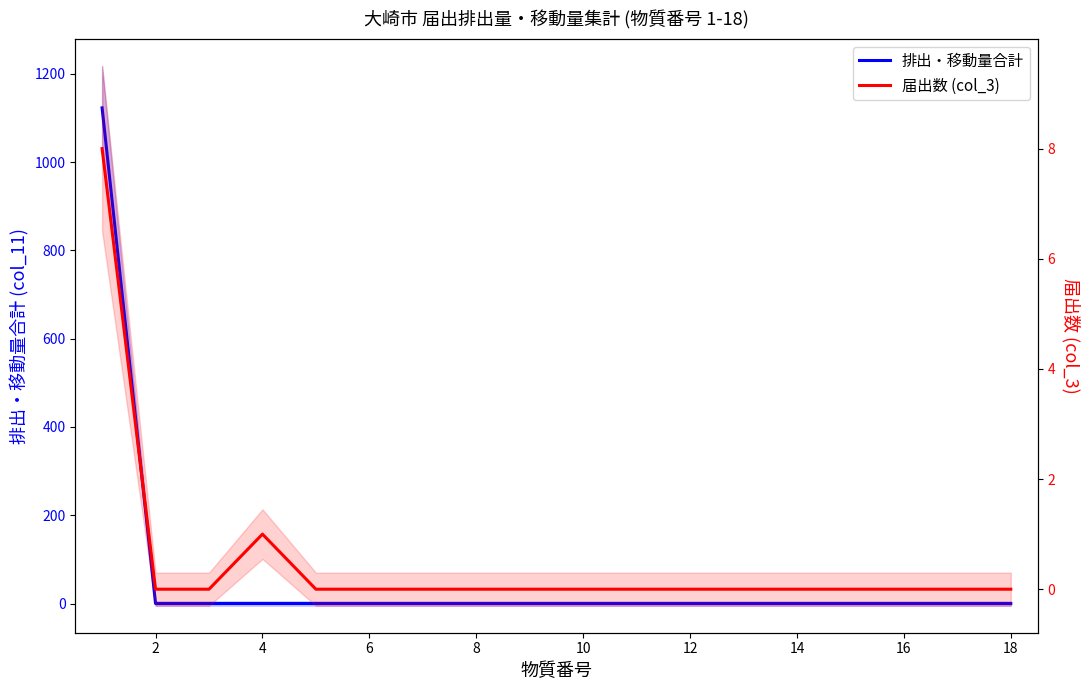

True or false: 届出数 (col_3) has more than 0 points higher than both neighbors.

True